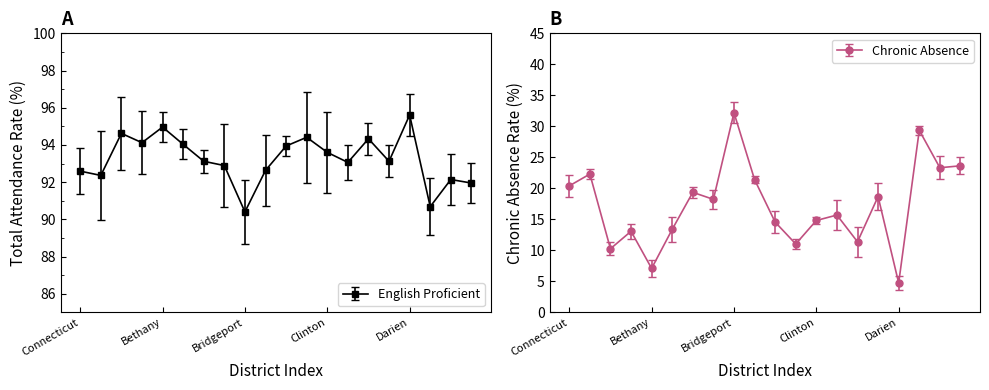

What is the difference between the ChronAbs values at Avon and East Haven?

13.4